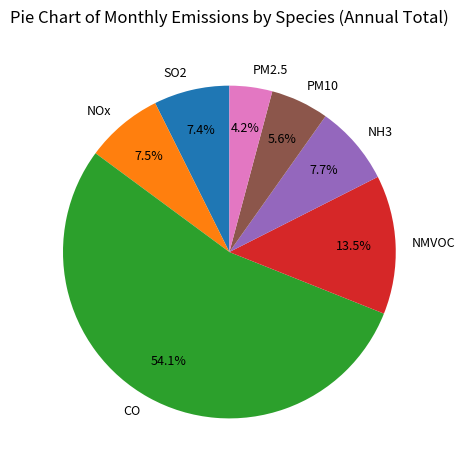

Which category has the biggest portion of the pie?

CO